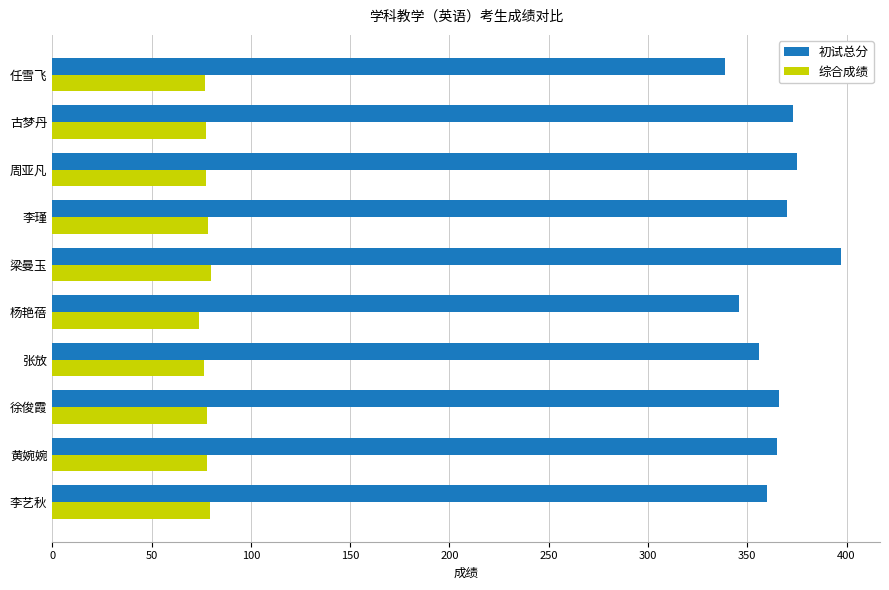

Is the value of 综合成绩 at 周亚凡 greater than the value of 初试总分 at 梁曼玉?

No